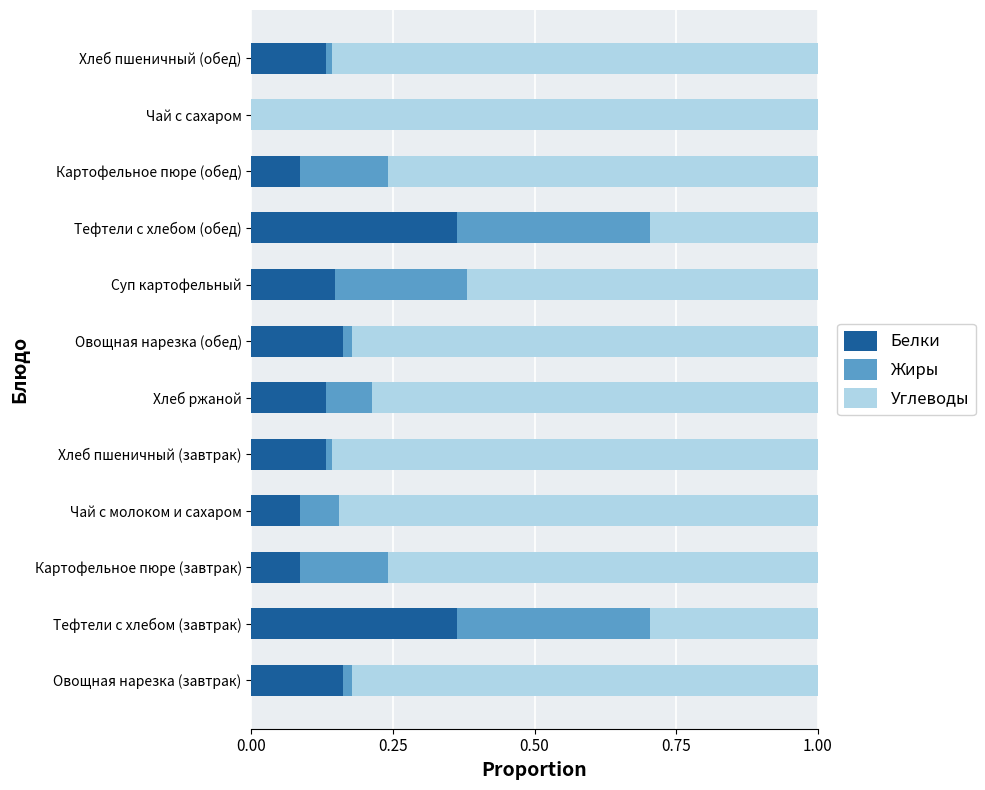

What is the total value across all series at Суп картофельный?

1.0